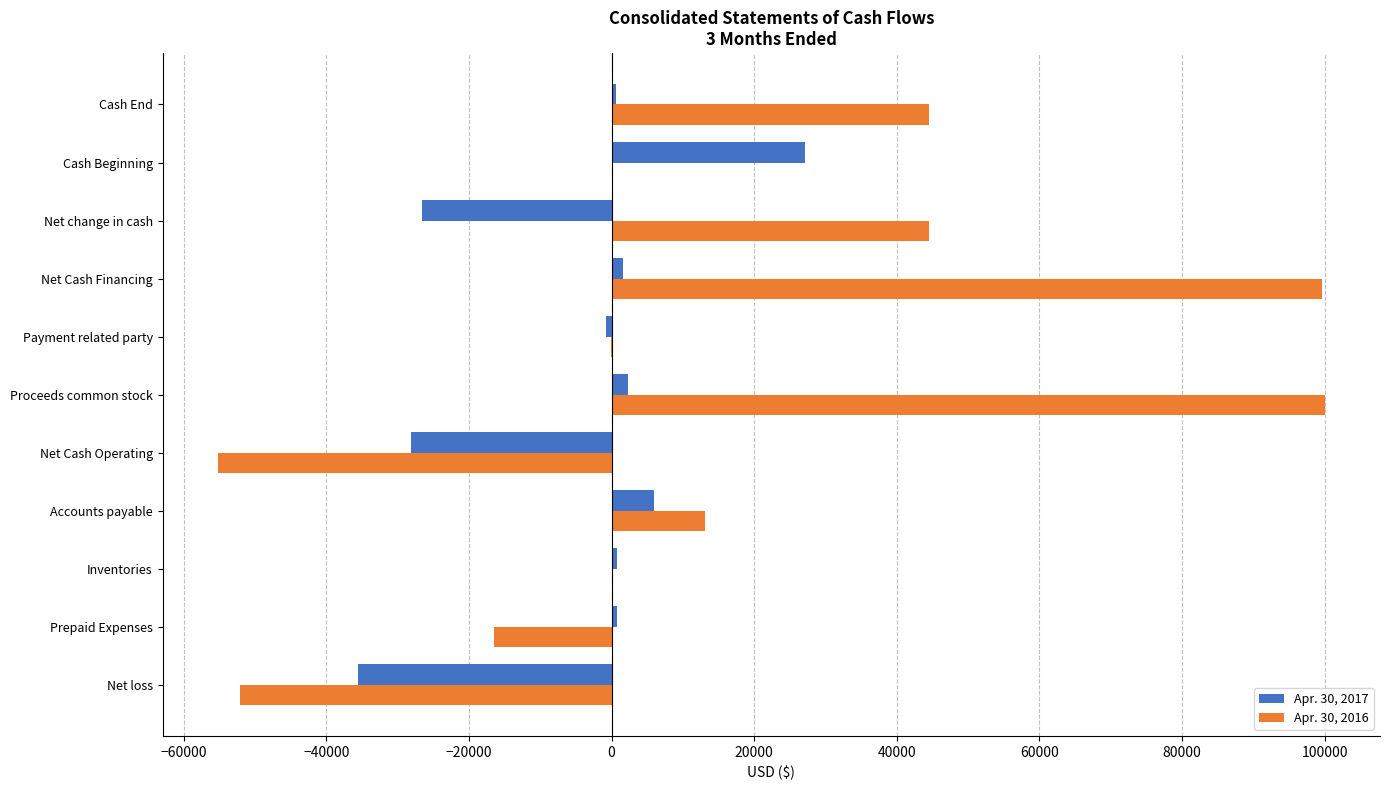

Is the value of Apr. 30, 2017 at Accounts payable greater than the value of Apr. 30, 2016 at Net Cash Operating?

Yes